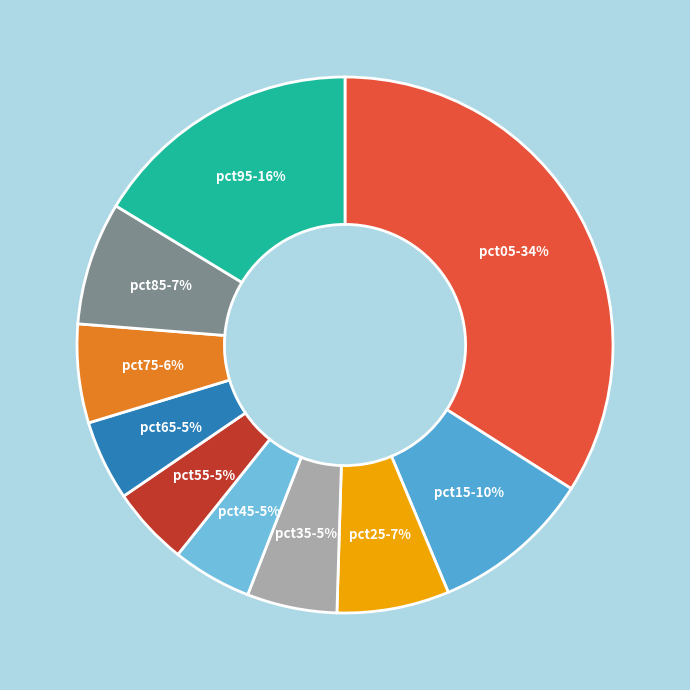

What is the largest slice in the pie chart?

pct05